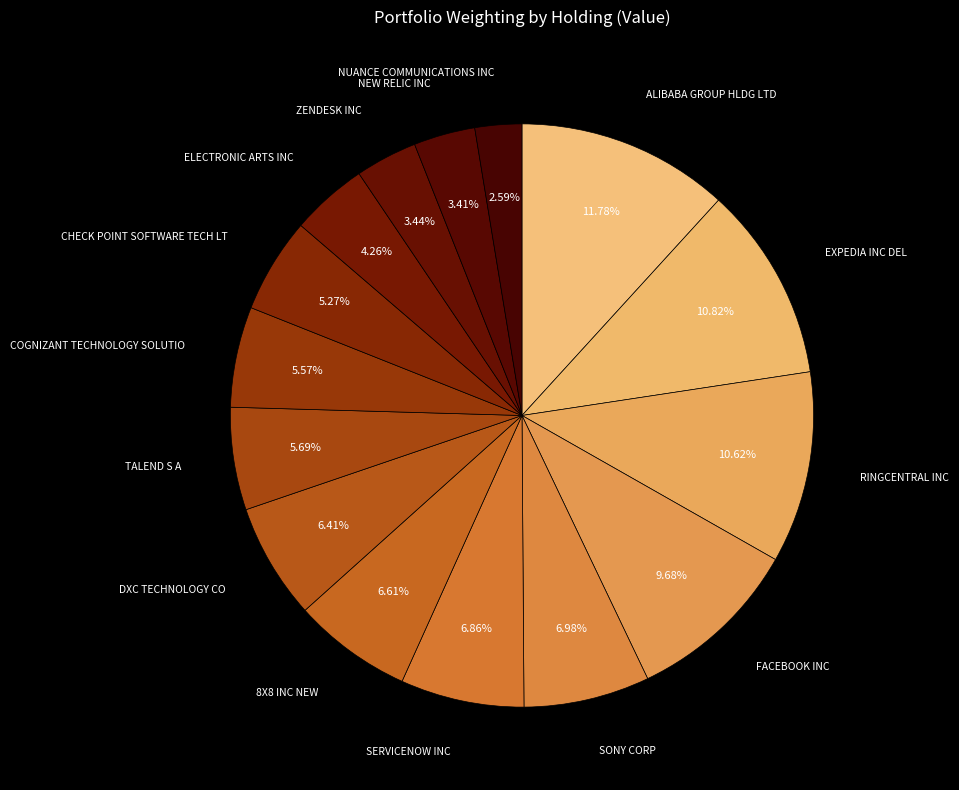

Count the number of slices in the pie.

15